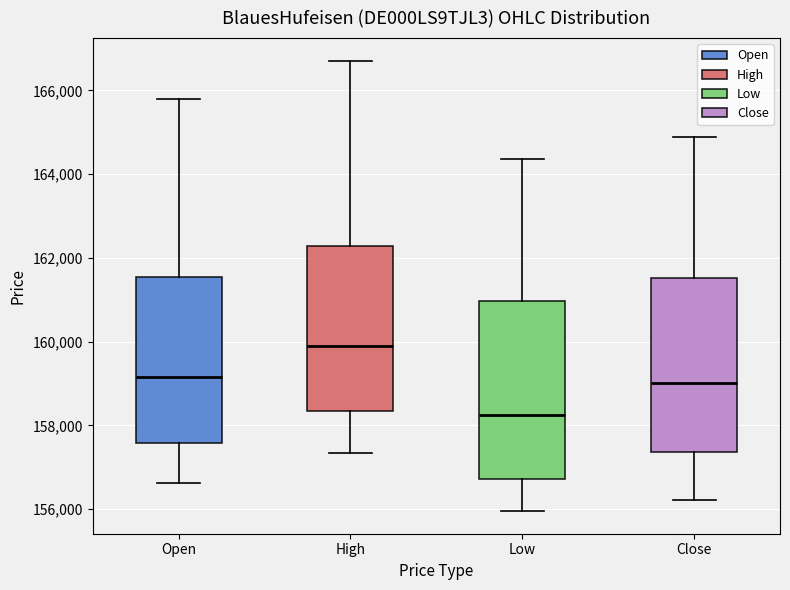

Reading left to right, transcribe this box plot: for each box, give where its median line is, the range the box spans, and where its two whiskers end, as read against the y-axis. The values are not printed on the chart, so give them approximately, as read against the axis.

Open: median 159200, box 157600 to 161600, whiskers 156600 to 165800
High: median 159800, box 158400 to 162200, whiskers 157400 to 166800
Low: median 158200, box 156800 to 161000, whiskers 156000 to 164400
Close: median 159000, box 157400 to 161600, whiskers 156200 to 164800